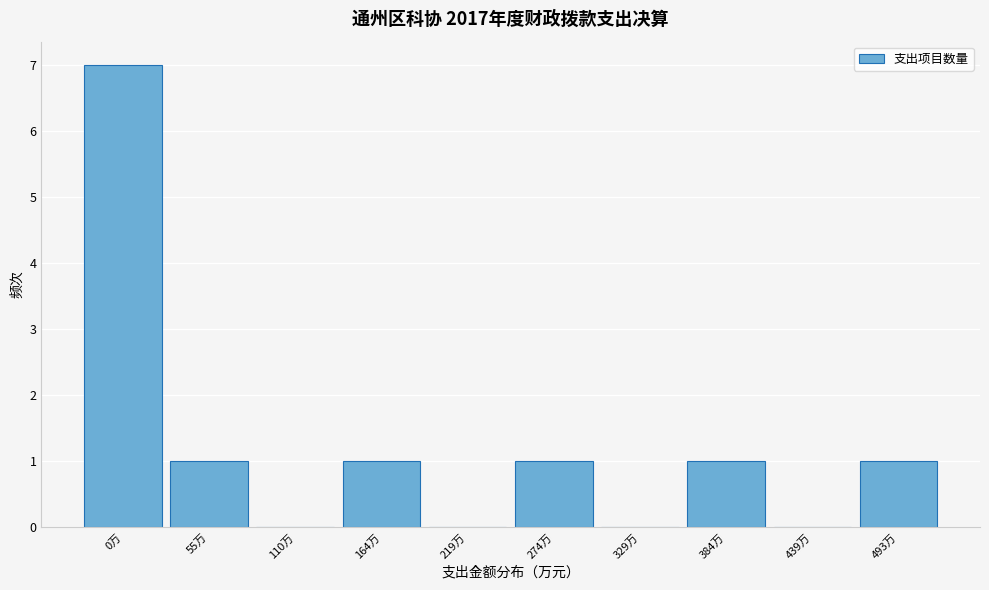

Reading right to left, list all the values displayed in this chart.

493万=1	439万=0	384万=1	329万=0	274万=1	219万=0	164万=1	110万=0	55万=1	0万=7